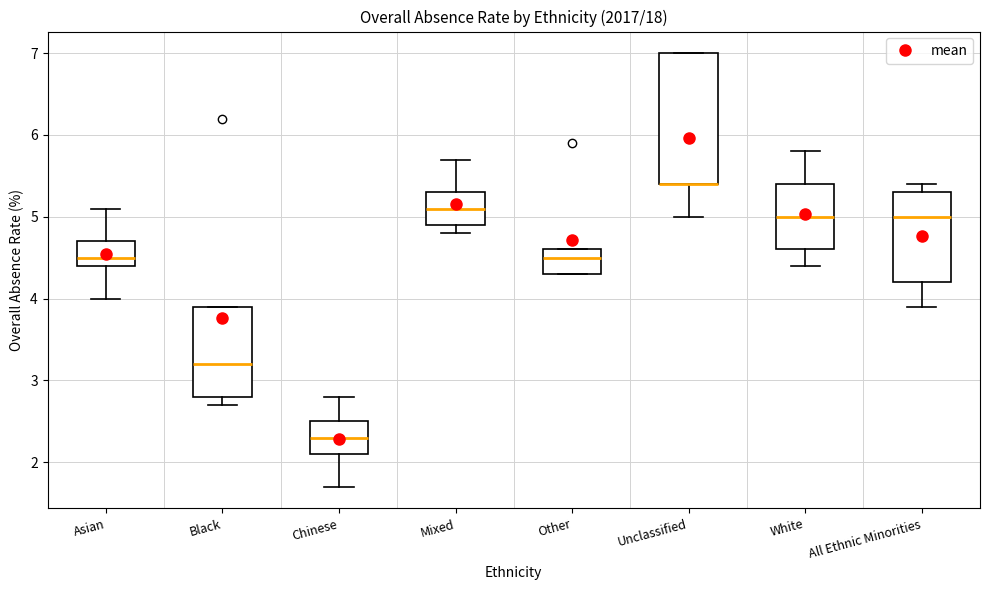

Which box is the tallest, from its lower edge to its upper edge?

Unclassified